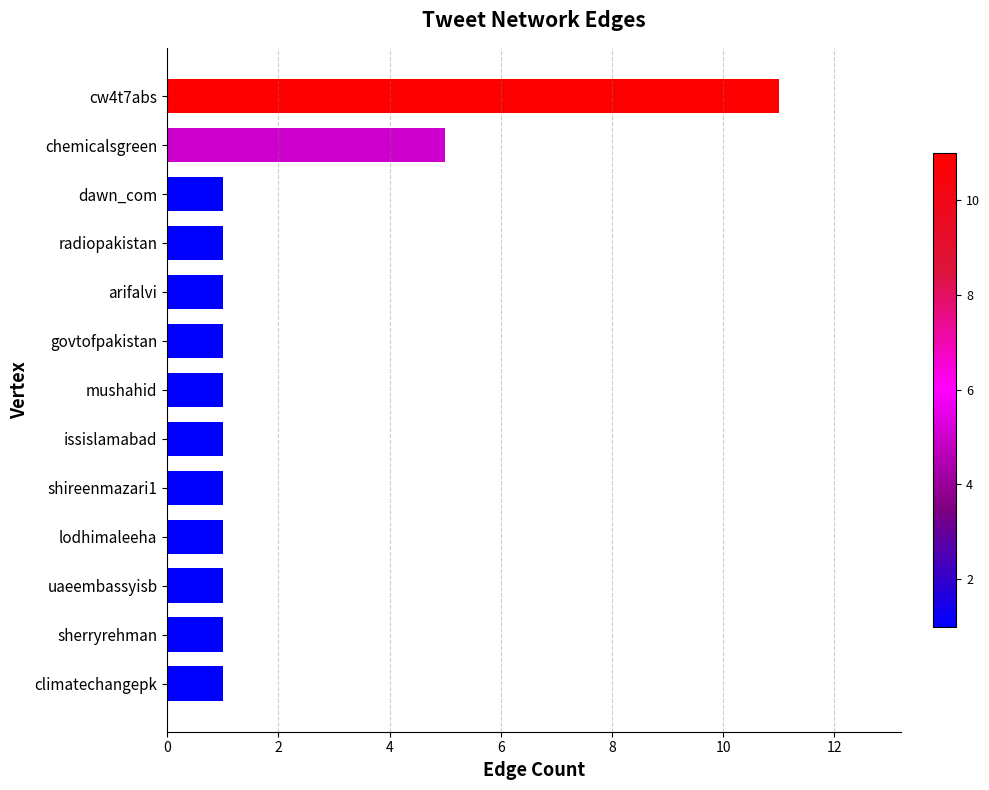

What is the ratio of the value at sherryrehman to the value at uaeembassyisb?

1.0